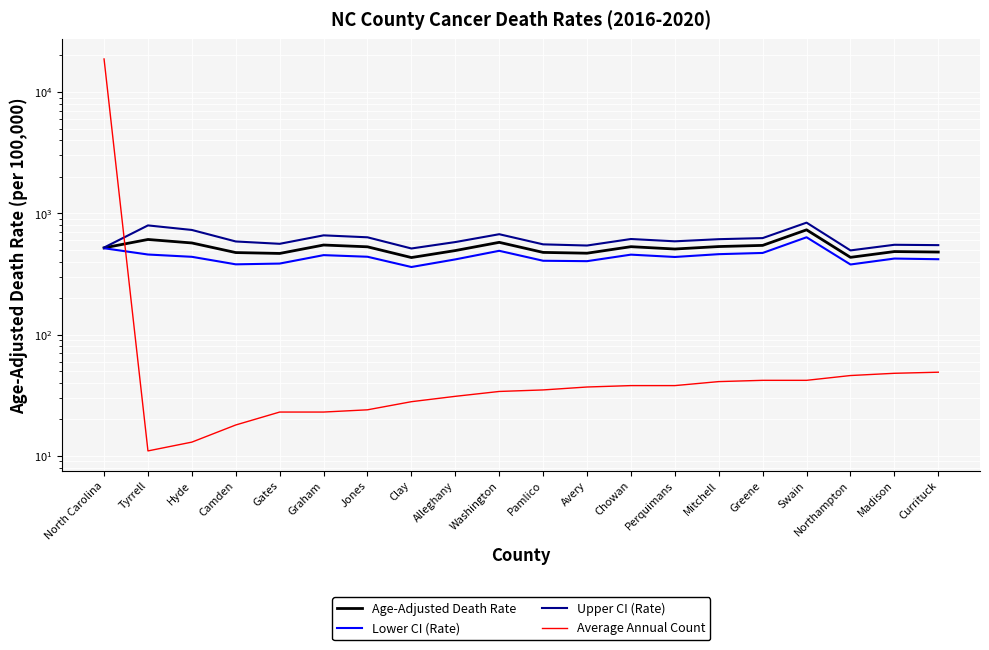

The Upper CI (Rate) series shows 554.8 at Pamlico. True or false?

True